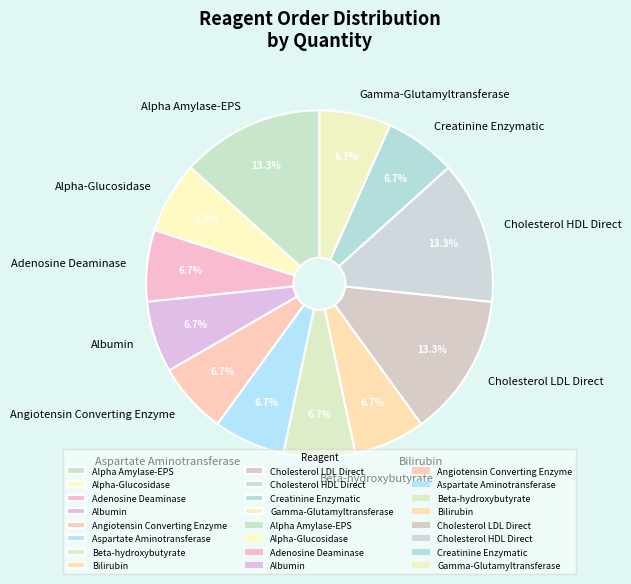

What percentage is NOT represented by Alpha-Glucosidase?

93.3%